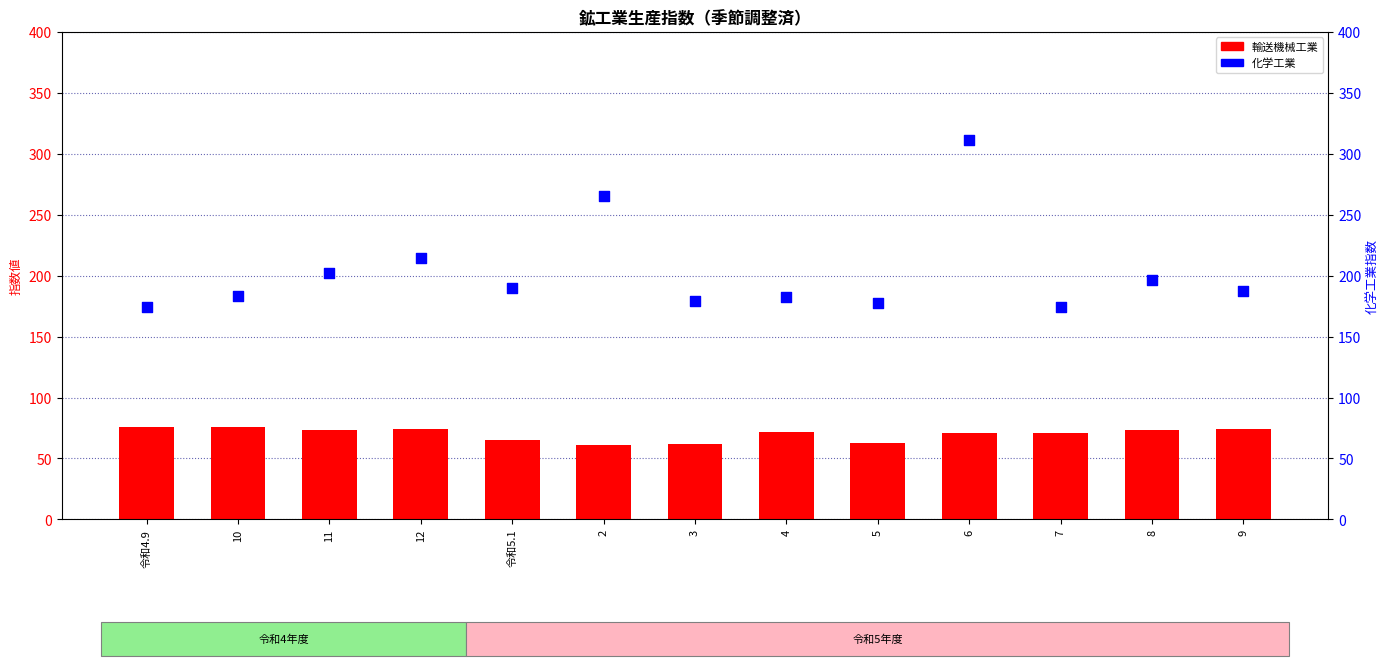

At how many categories does at least one series exceed 87?

13